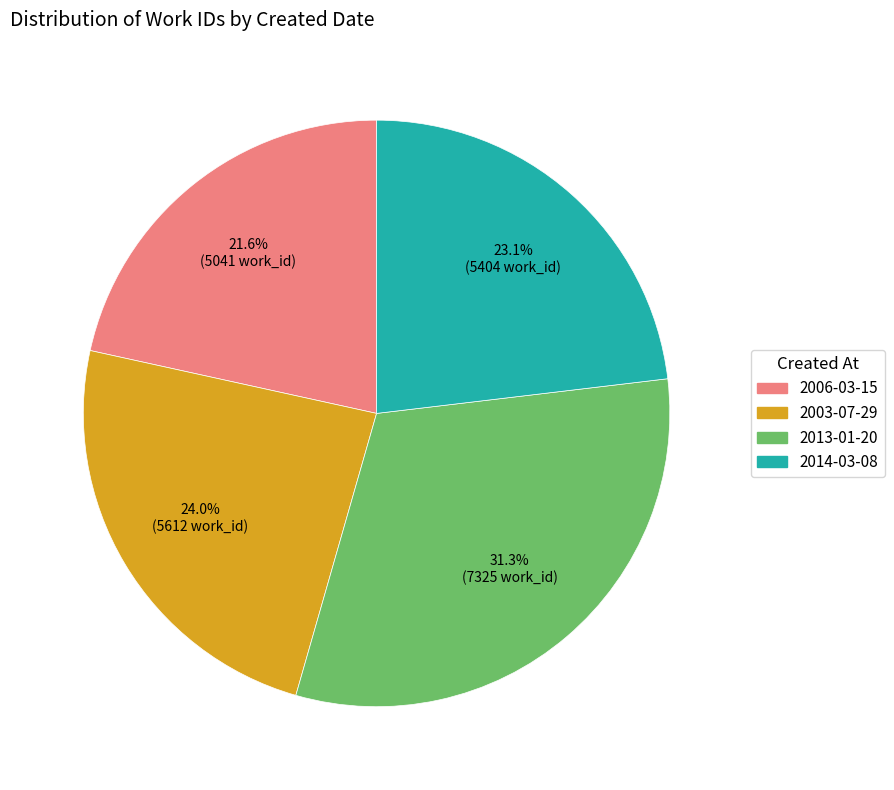

Does 2006-03-15 represent more than half of the total?

No